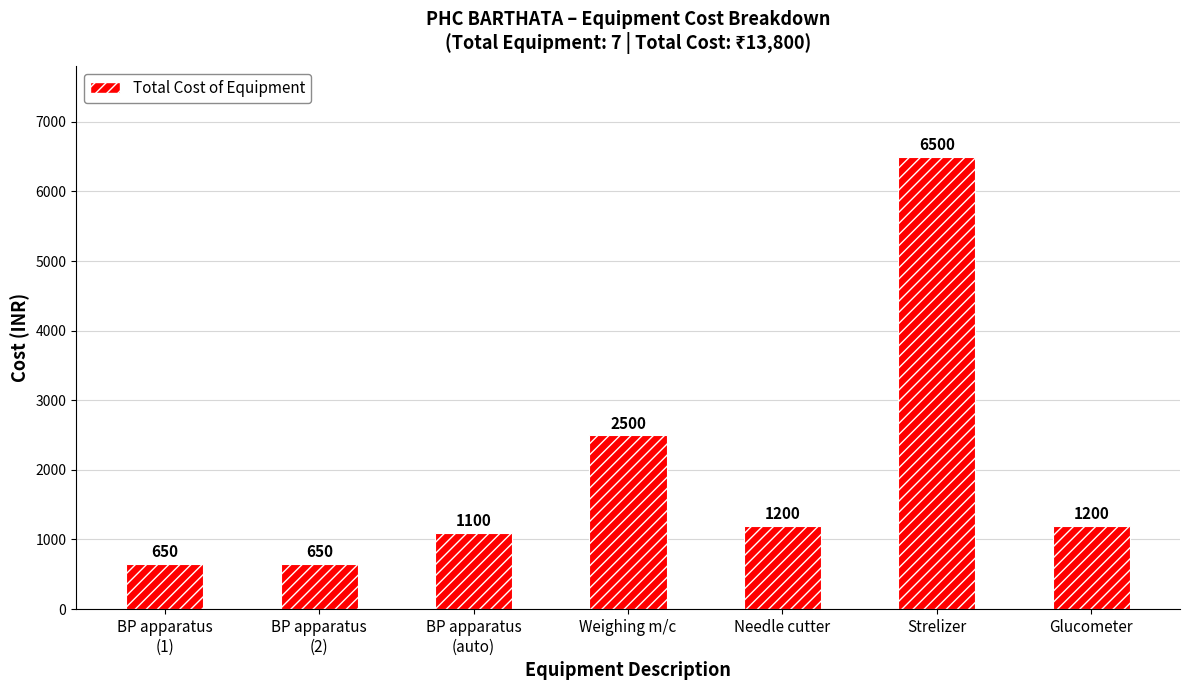

Where does the data first go above 1200?

Weighing m/c